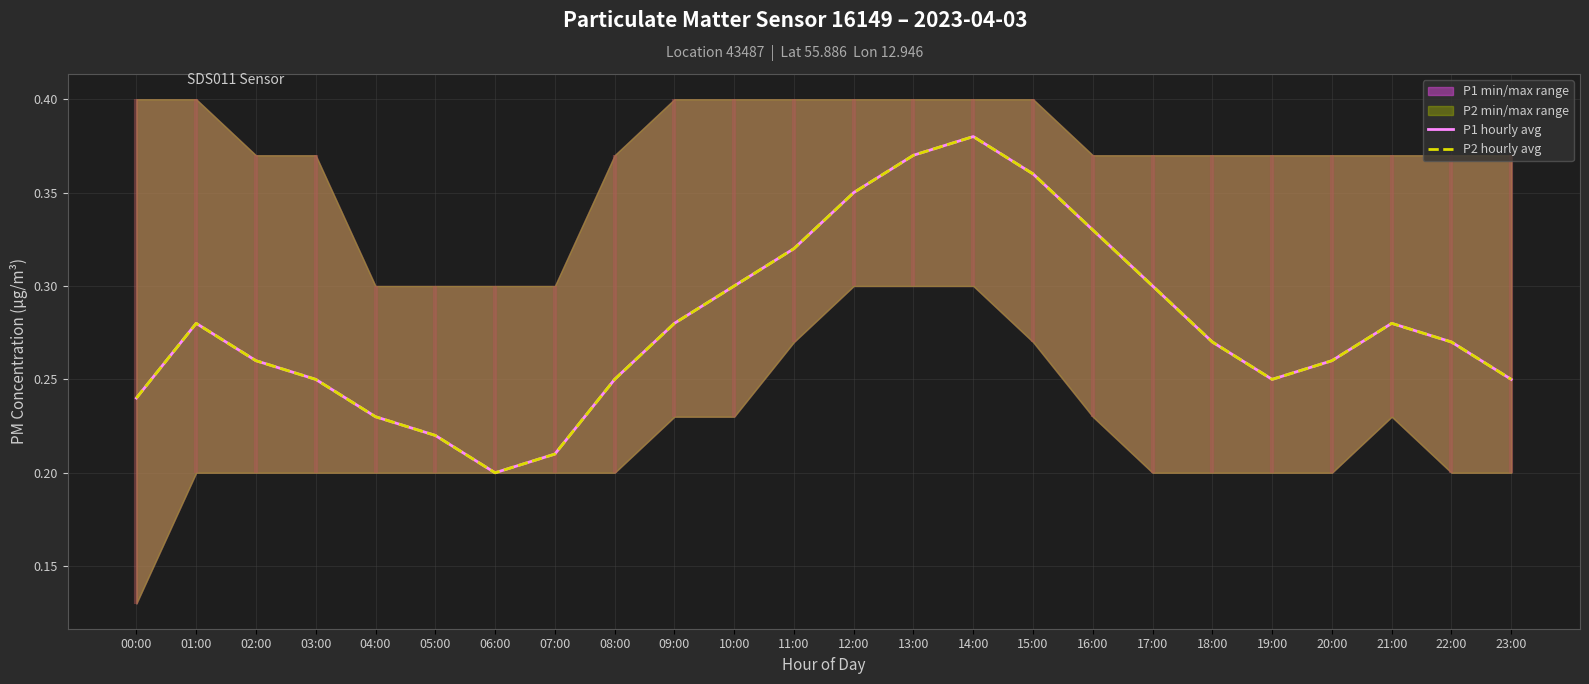

Reading left to right, what are all the values shown in this chart?

P1 hourly avg: 0.2	0.3	0.3	0.2	0.2	0.2	0.2	0.2	0.2	0.3	0.3	0.3	0.3	0.4	0.4	0.4	0.3	0.3	0.3	0.2	0.3	0.3	0.3	0.2
P2 hourly avg: 0.2	0.3	0.3	0.2	0.2	0.2	0.2	0.2	0.2	0.3	0.3	0.3	0.3	0.4	0.4	0.4	0.3	0.3	0.3	0.2	0.3	0.3	0.3	0.2